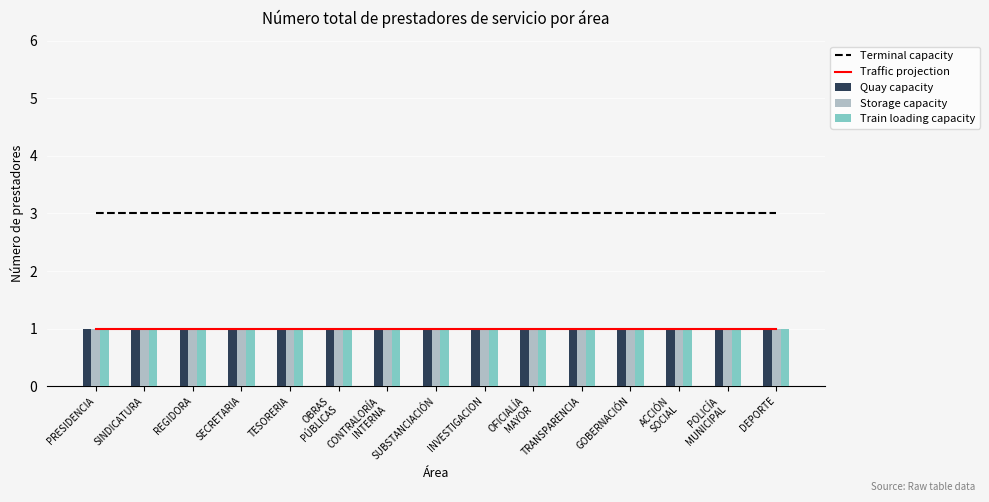

What is the total value across all series at OFICIALÍA
MAYOR?

7